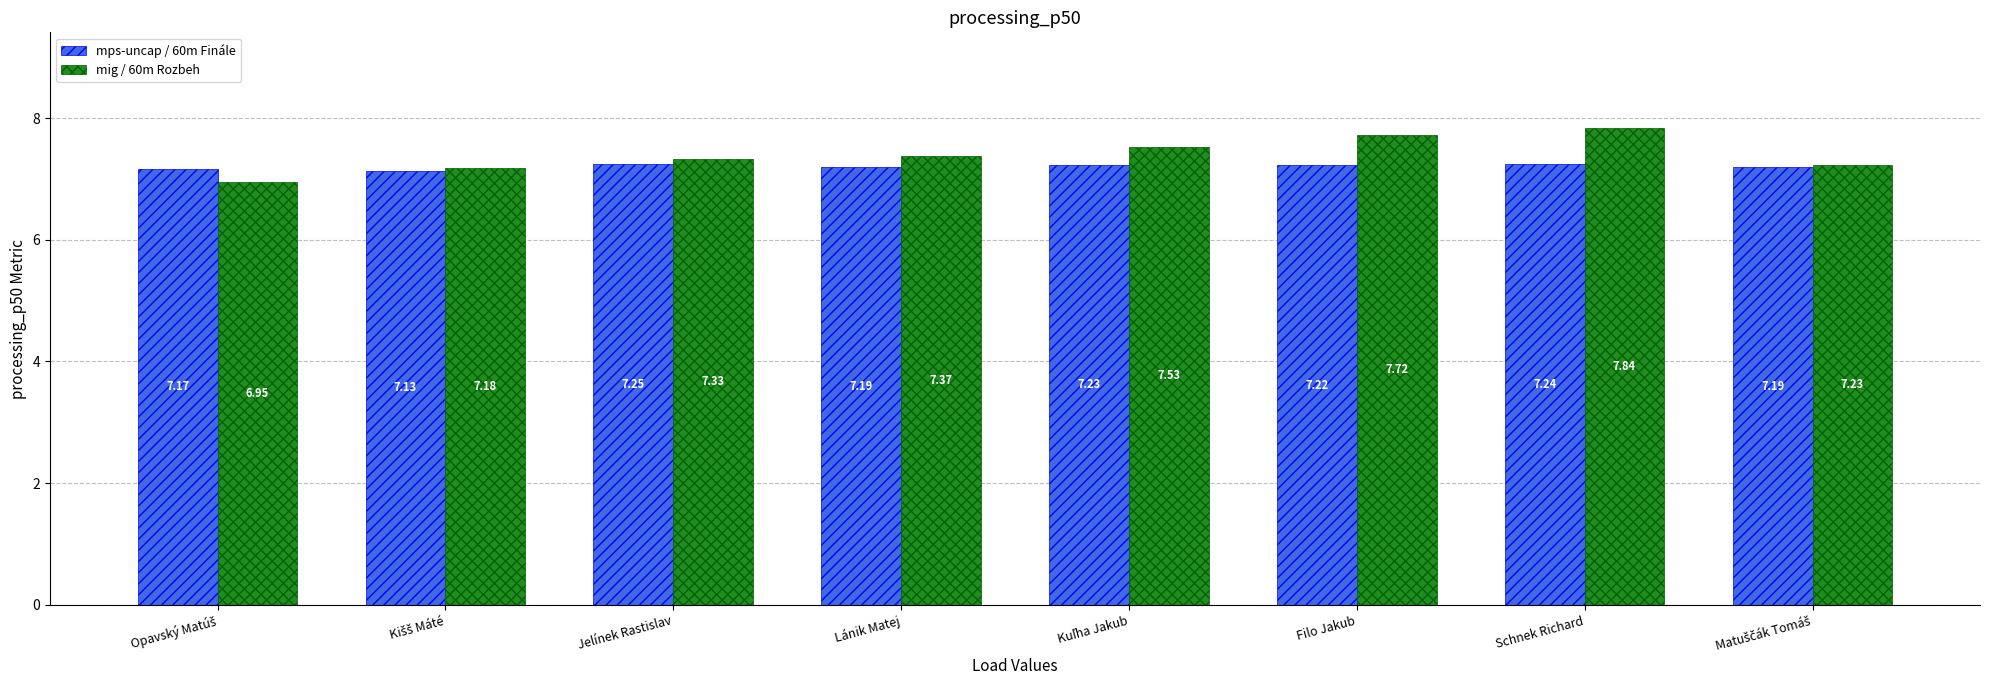

List the series in order of their peak value, highest first.

mig / 60m Rozbeh, mps-uncap / 60m Finále